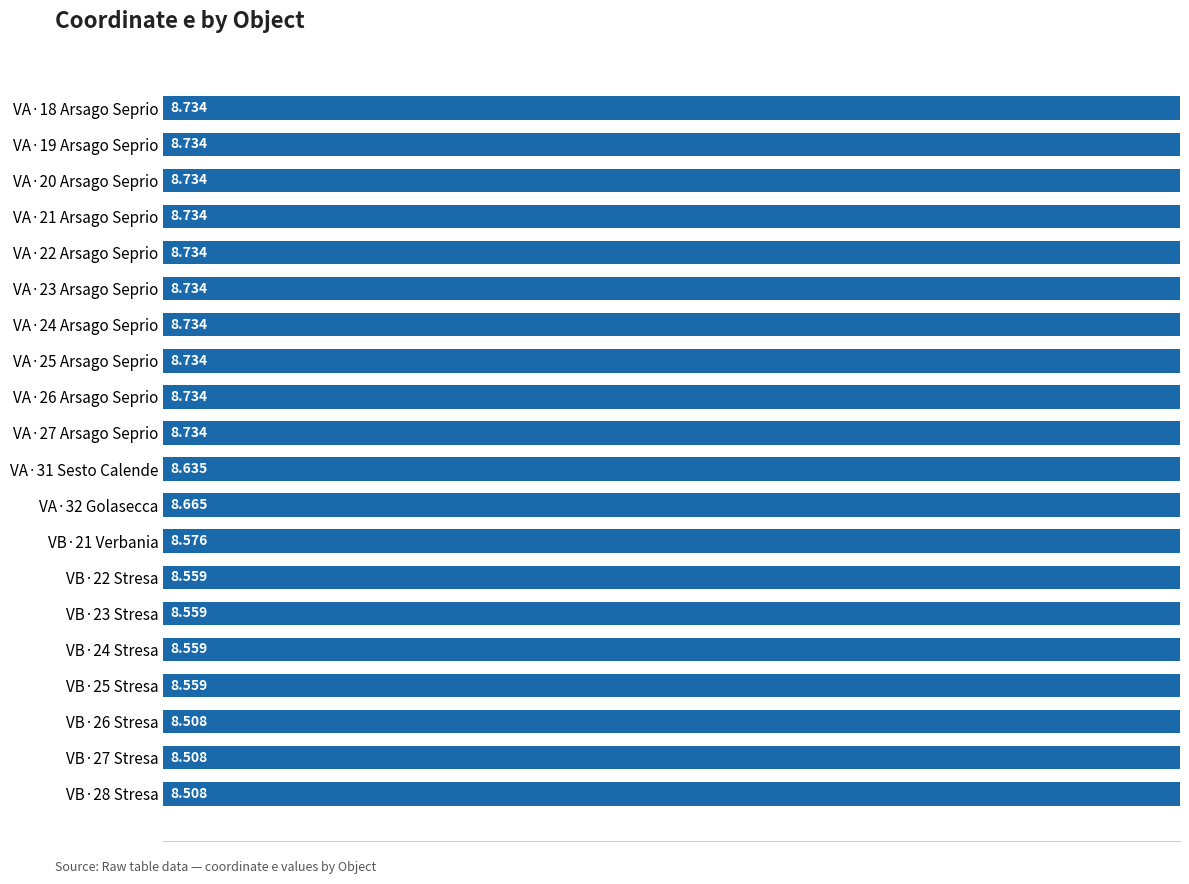

Count the number of categories in the chart.

20